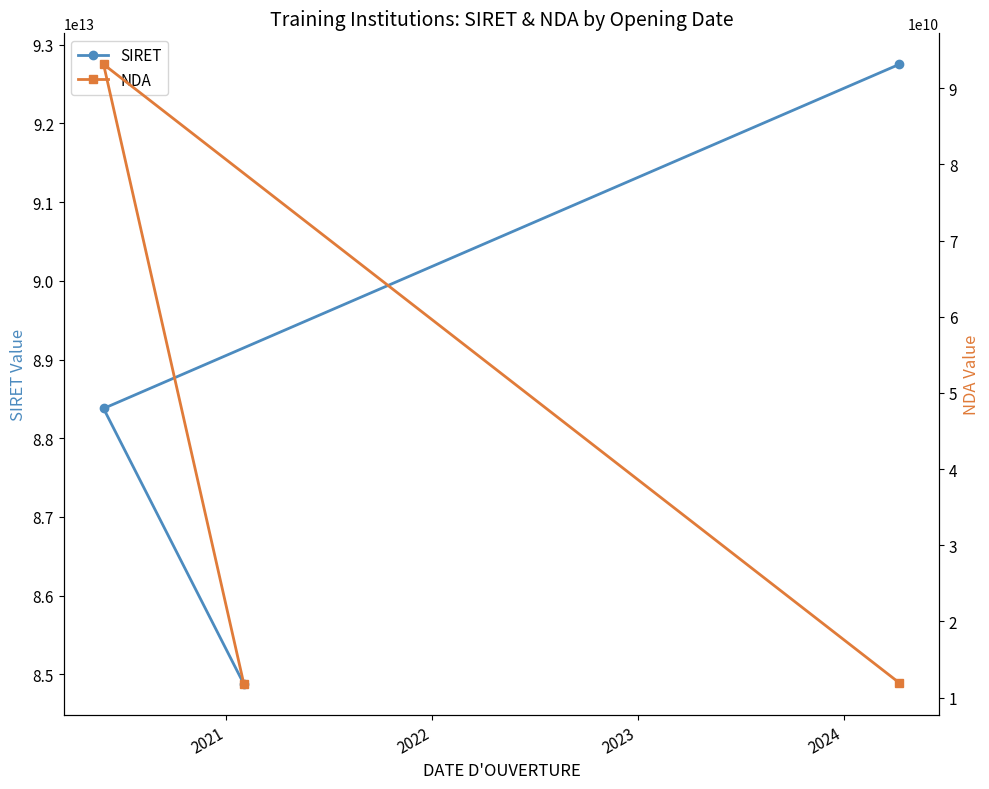

Is the value of SIRET at 2021 greater than the value of NDA at 2021?

Yes